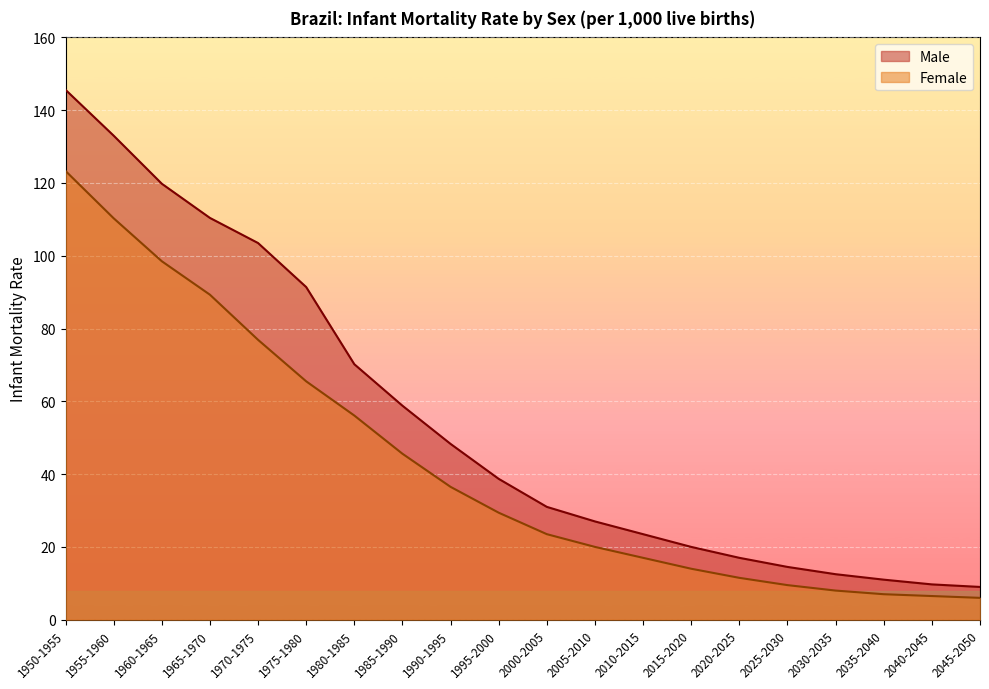

How many data points does each series have?

20